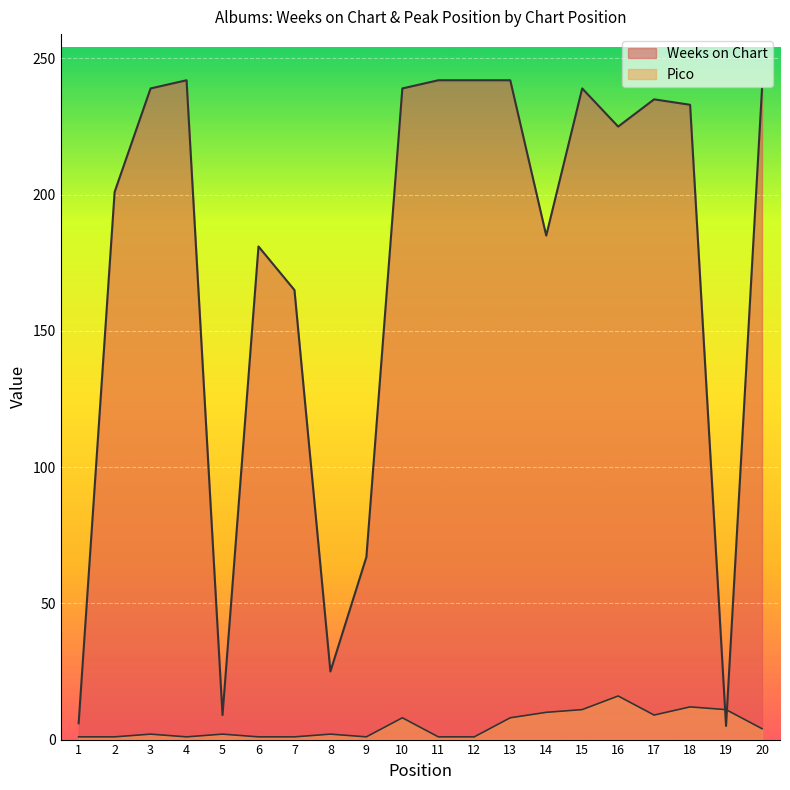

Where is the first local maximum for Pico?

3